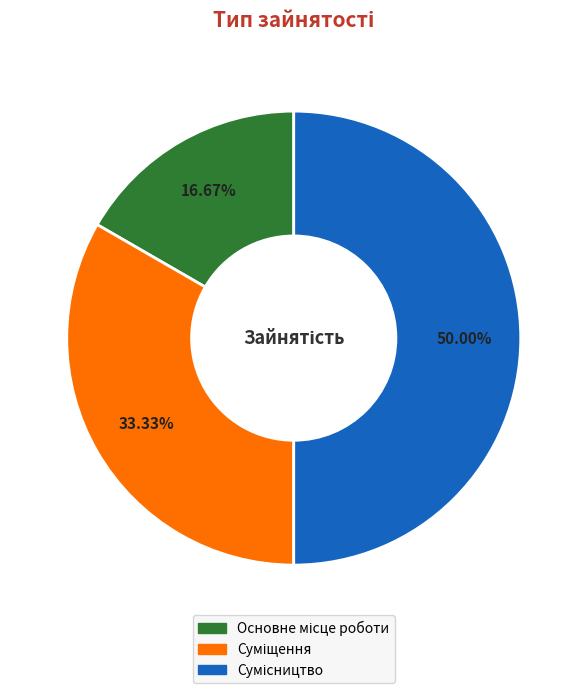

The Основне місце роботи slice represents 17% of the pie. True or false?

True